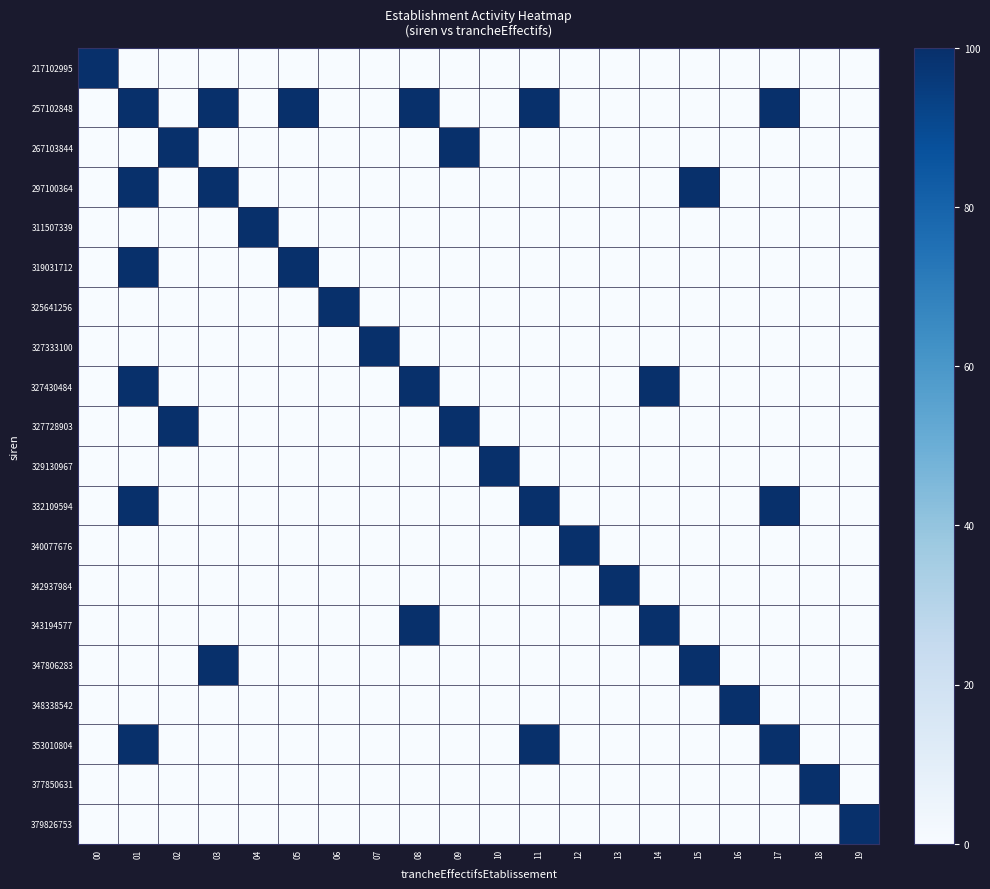

Rank the series at 13 from lowest to highest value.

217102995, 257102848, 267103844, 297100364, 311507339, 319031712, 325641256, 327333100, 327430484, 327728903, 329130967, 332109594, 340077676, 343194577, 347806283, 348338542, 353010804, 377850631, 379826753, 342937984